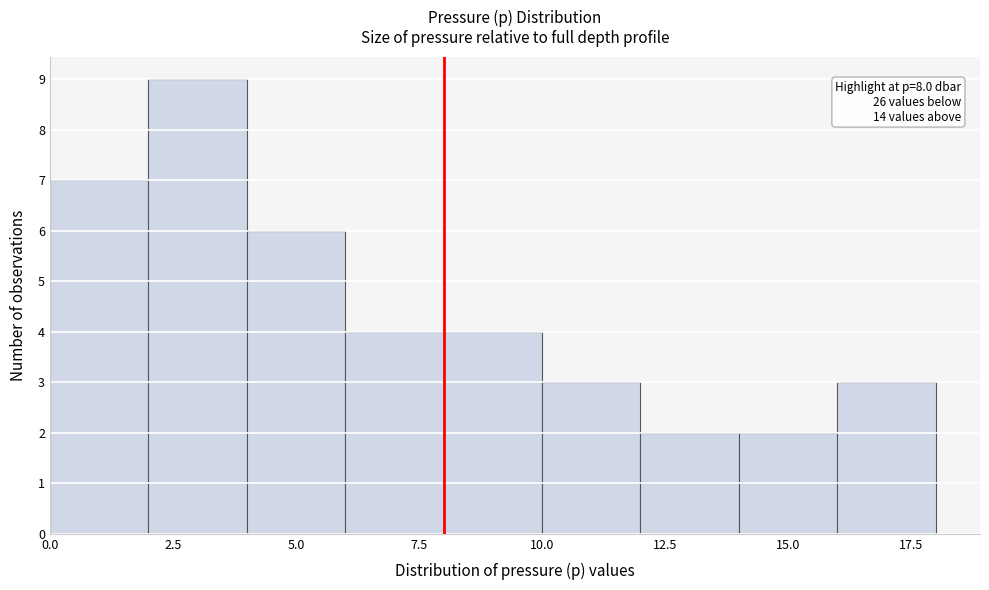

Over which range of the x-axis is the bar tallest?

2 to 4